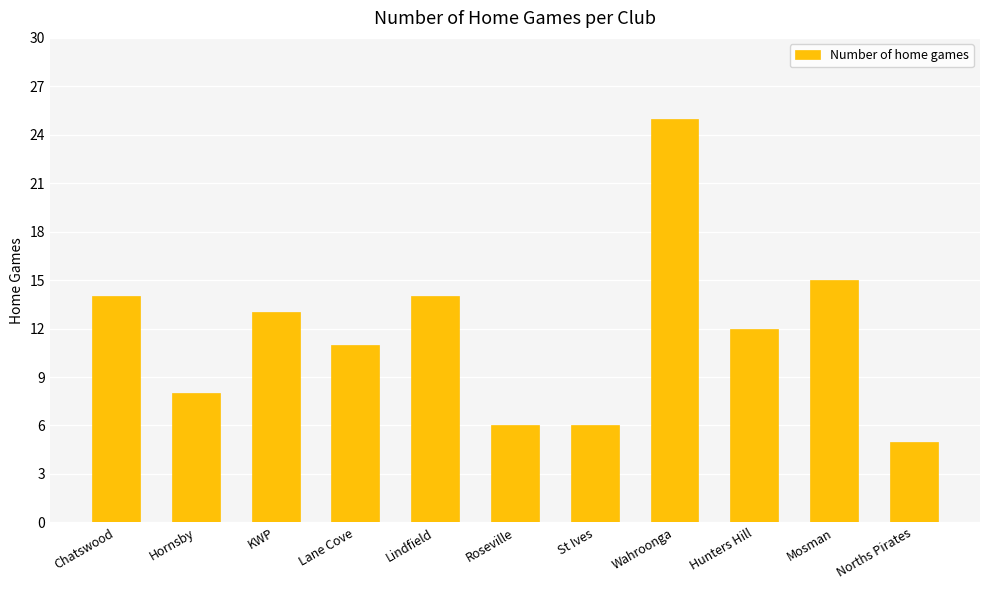

What is the difference between the second highest and minimum values?

10